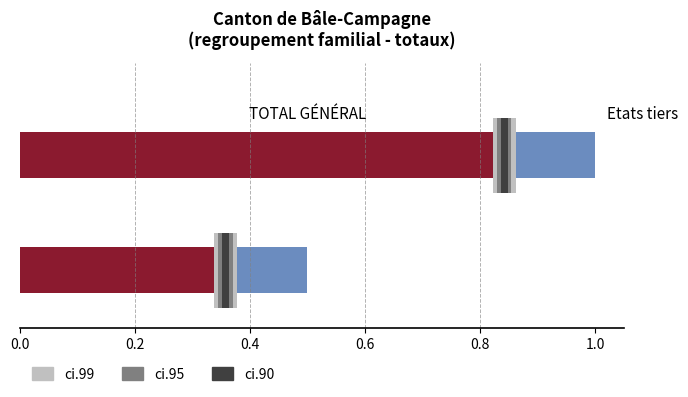

Which series has the largest total across all categories?

Total